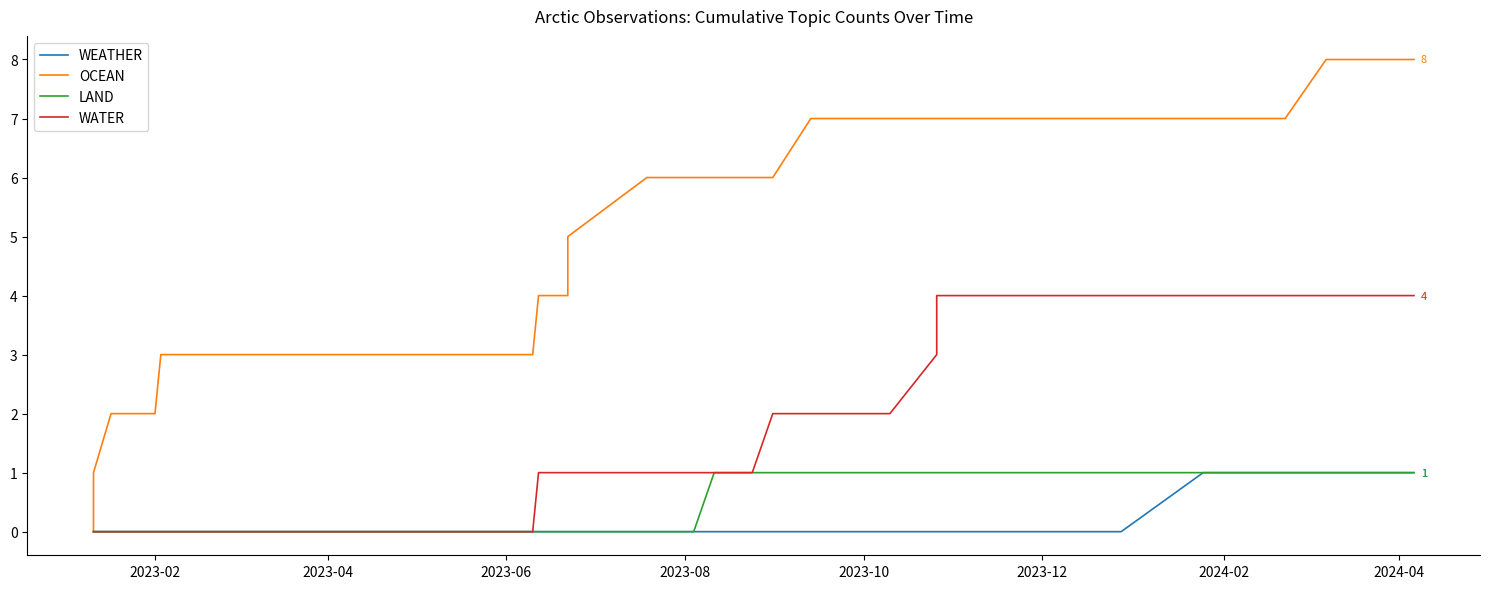

Which series has the largest total across all categories?

OCEAN